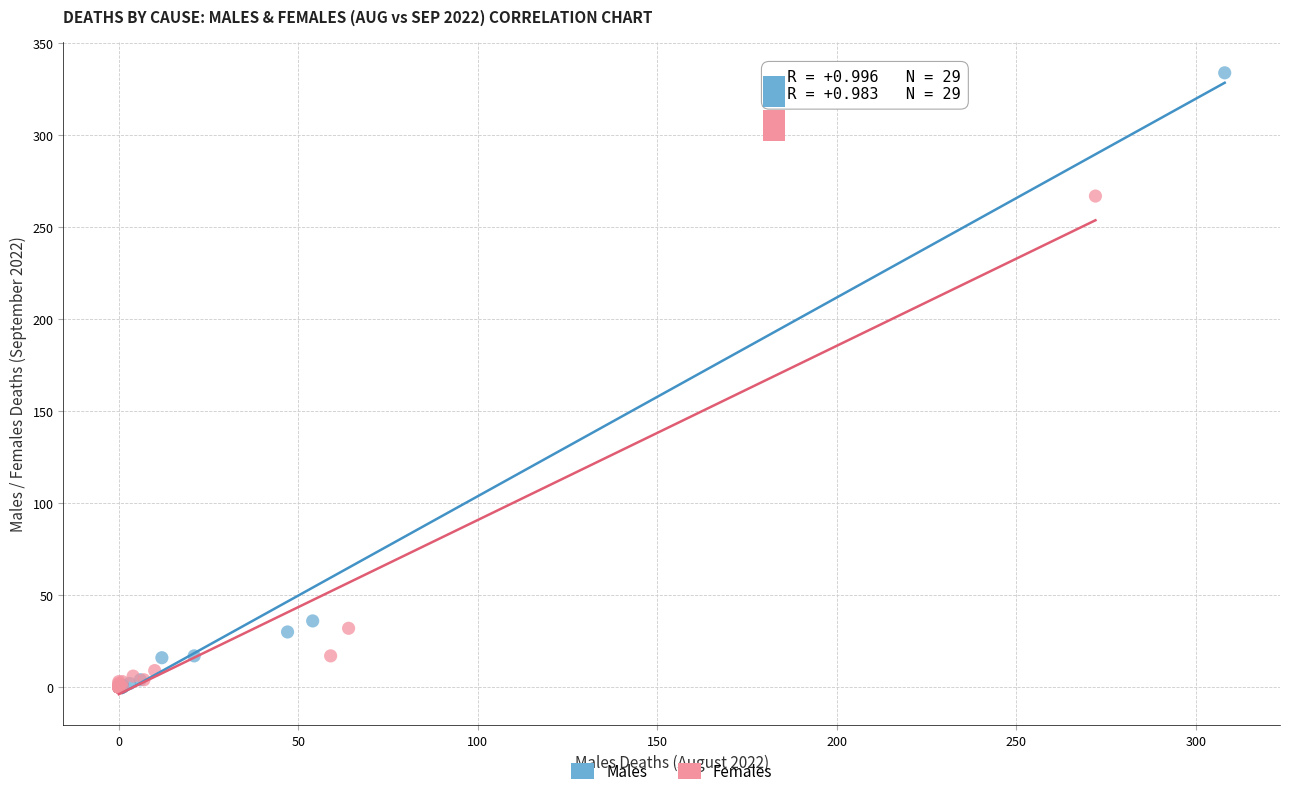

Which series has the largest Y range (max minus min)?

Males